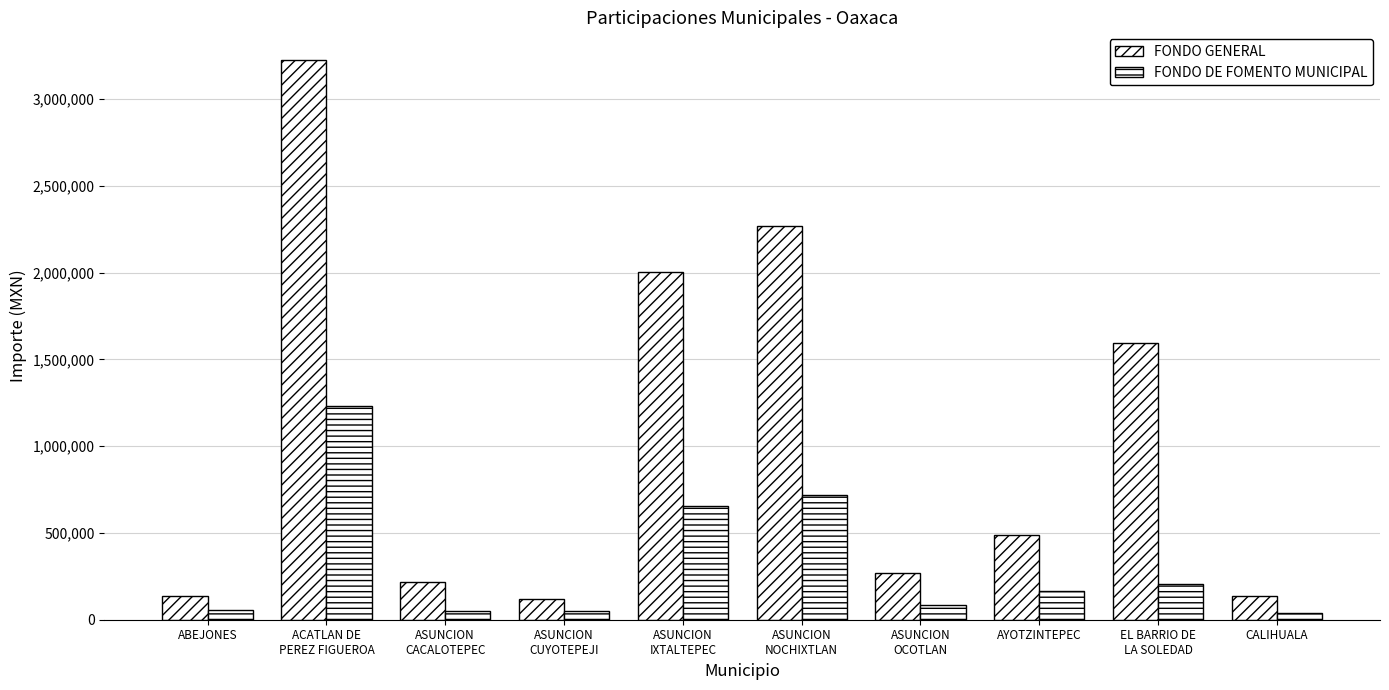

What is the label of the 5th bar from the right?

ASUNCION
NOCHIXTLAN